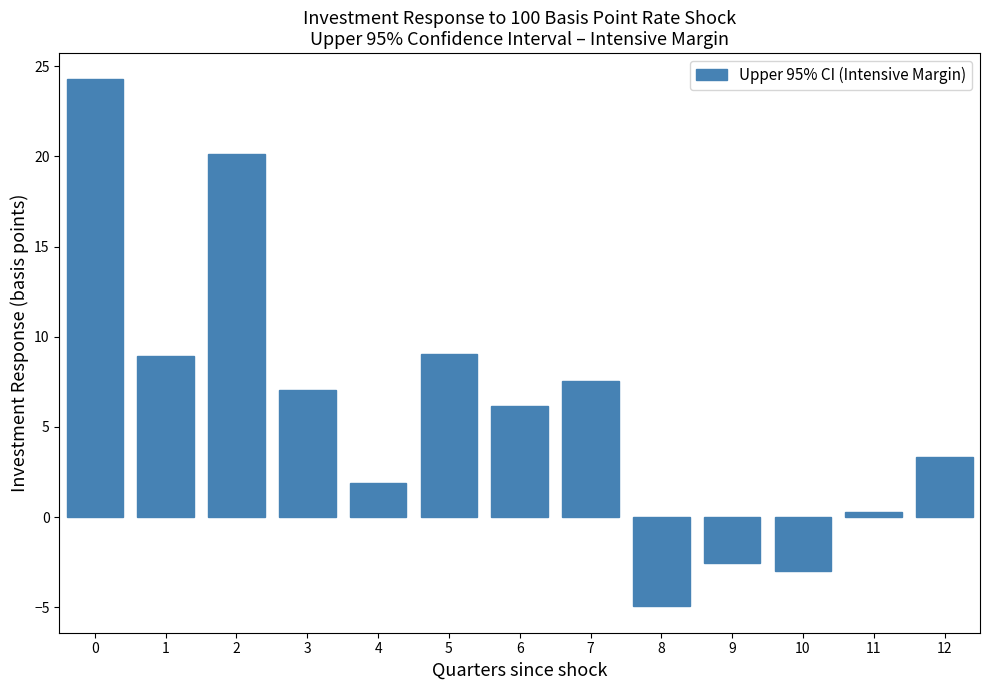

What is the value of the 1st bar from the left?

24.3